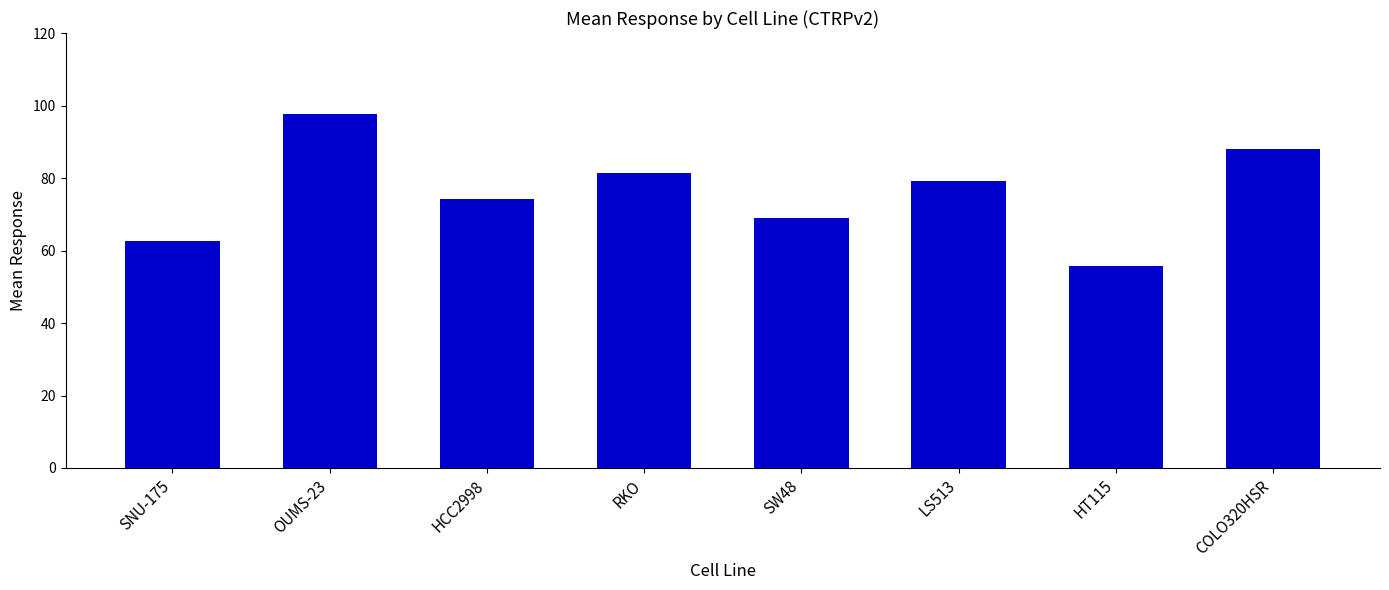

What is the ratio of the value at COLO320HSR to the value at HT115?

1.6